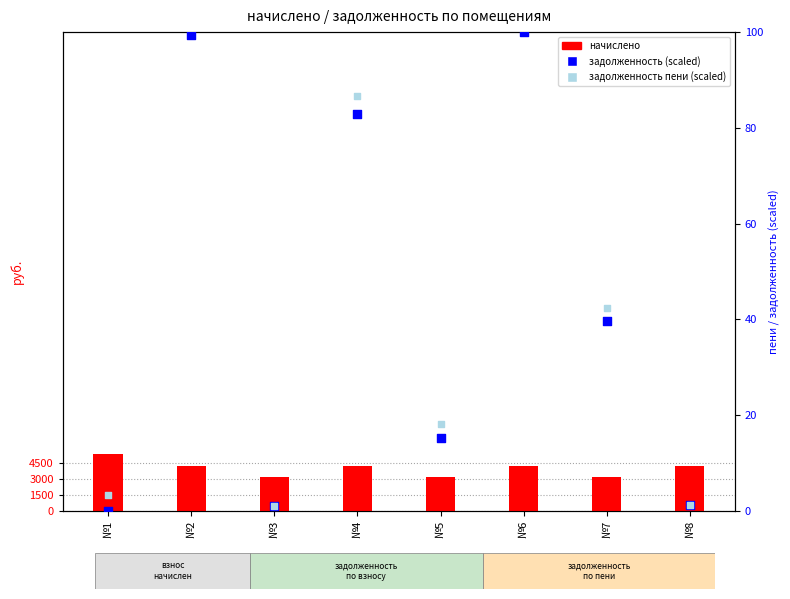

What is the total value across all series at №3?

3166.8